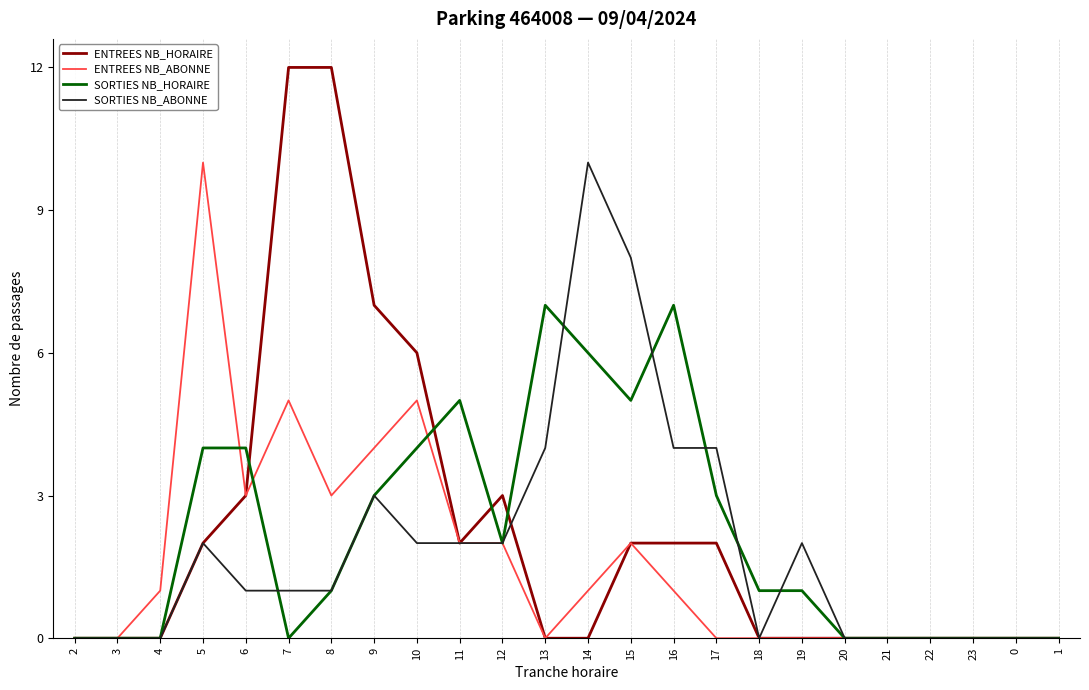

Is the value of SORTIES NB_ABONNE at 4 greater than the value of ENTREES NB_ABONNE at 10?

No